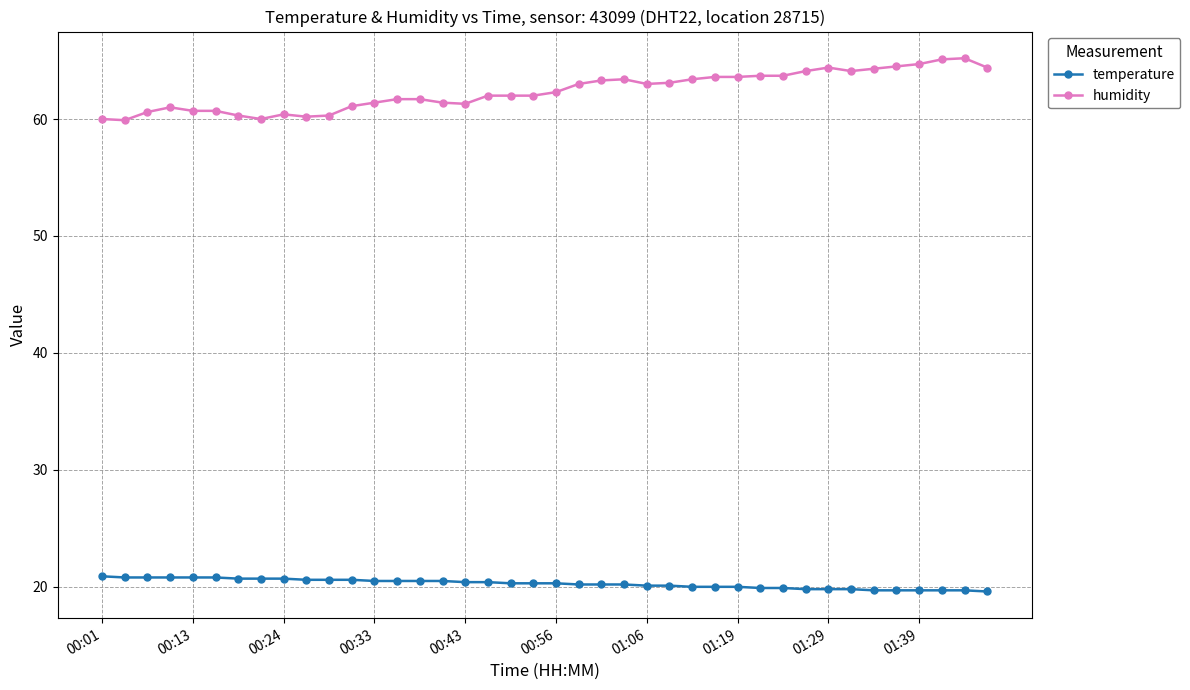

Which series has the widest spread of values?

humidity